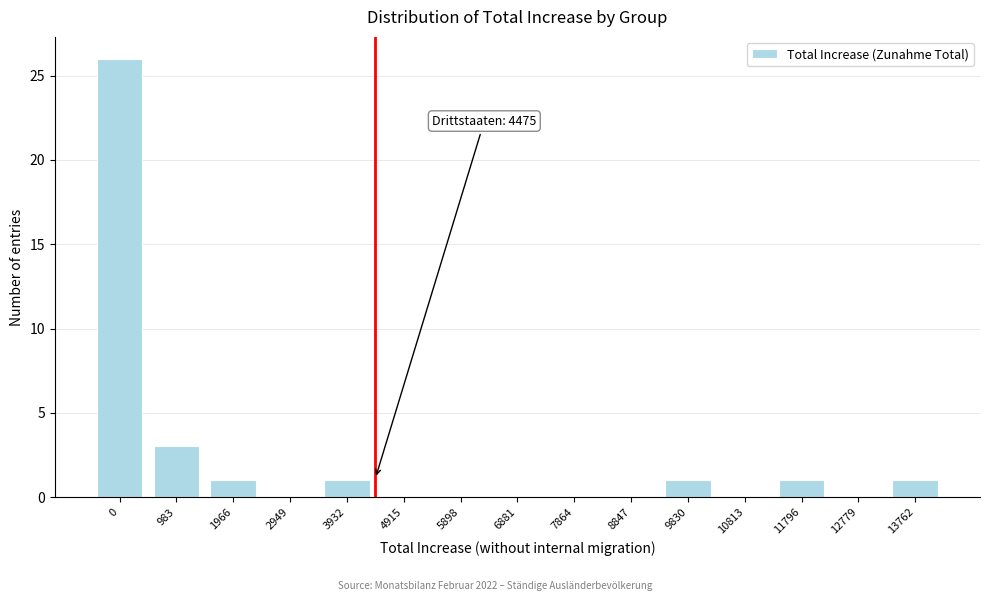

Reading right to left, extract all data points from this chart.

13762=1	12779=0	11796=1	10813=0	9830=1	8847=0	7864=0	6881=0	5898=0	4915=0	3932=1	2949=0	1966=1	983=3	0=26